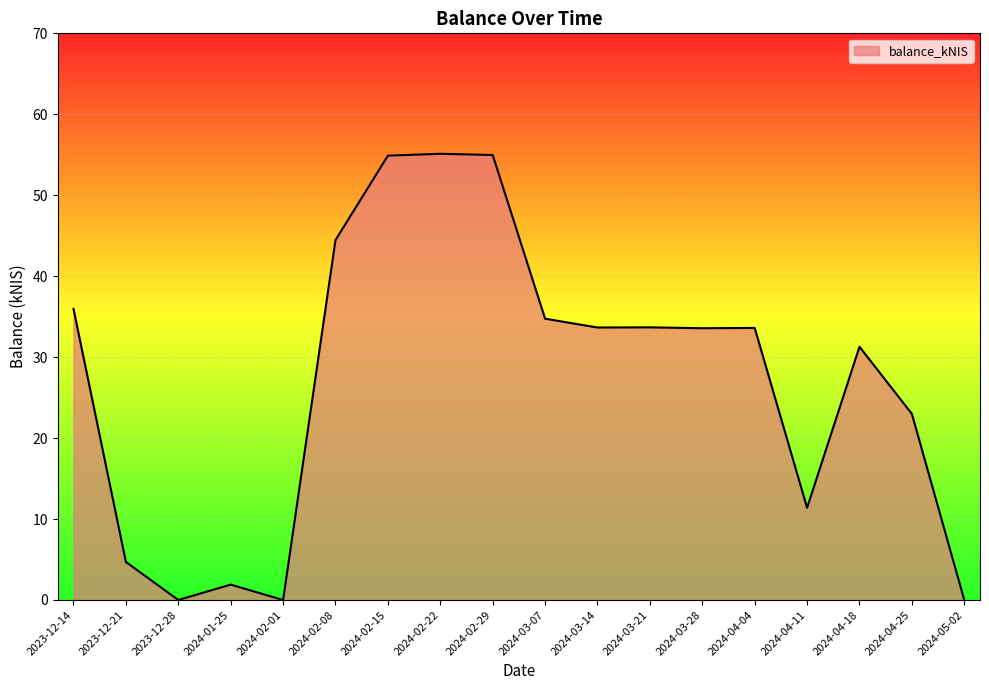

True or false: the data has more than 1 interior local peaks.

True